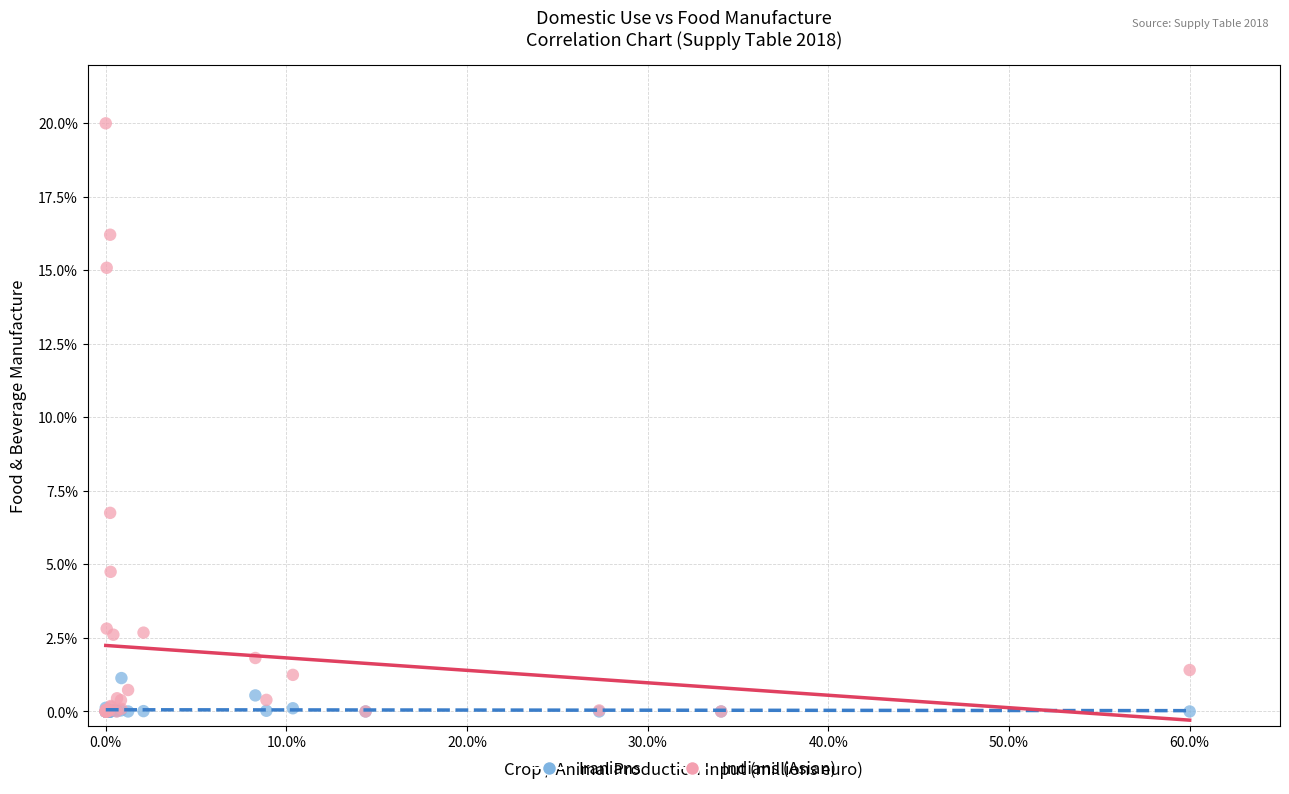

What are all the series names shown in the legend?

Iranians, Indians (Asian)